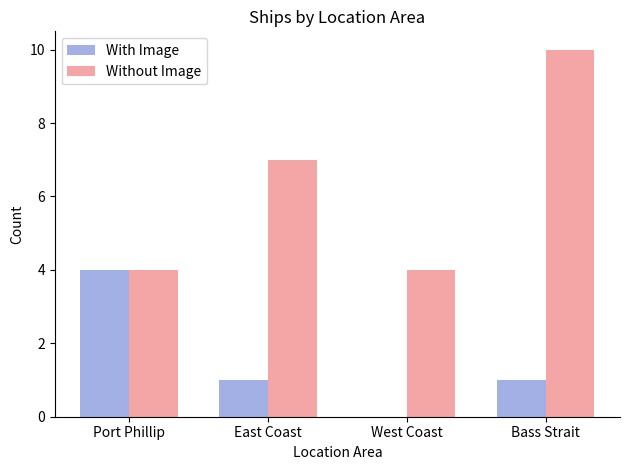

Which series changed the most between East Coast and West Coast?

Without Image